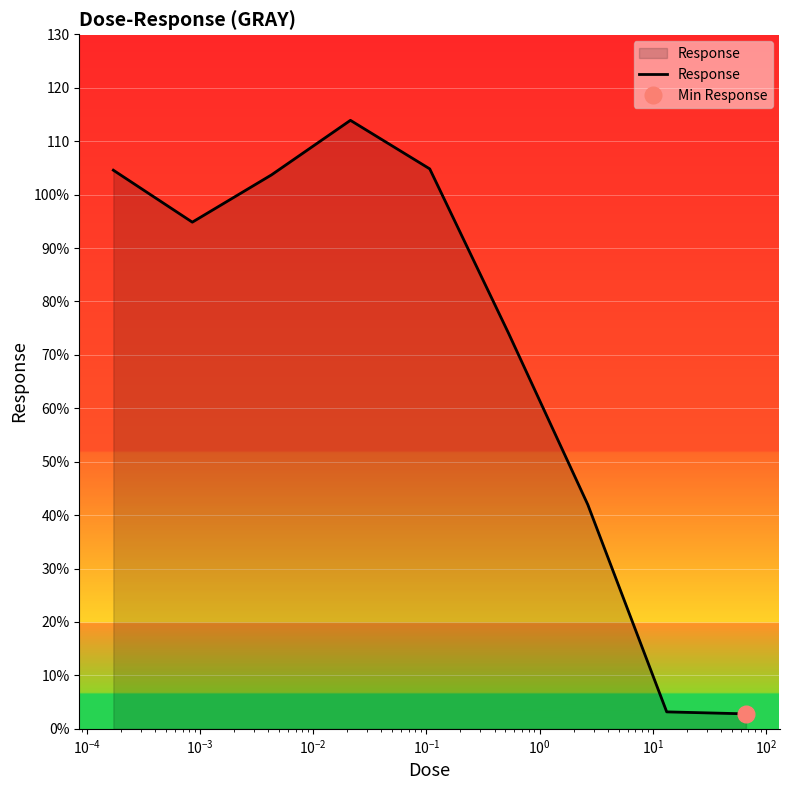

What is the maximum value shown in the chart?

113.9